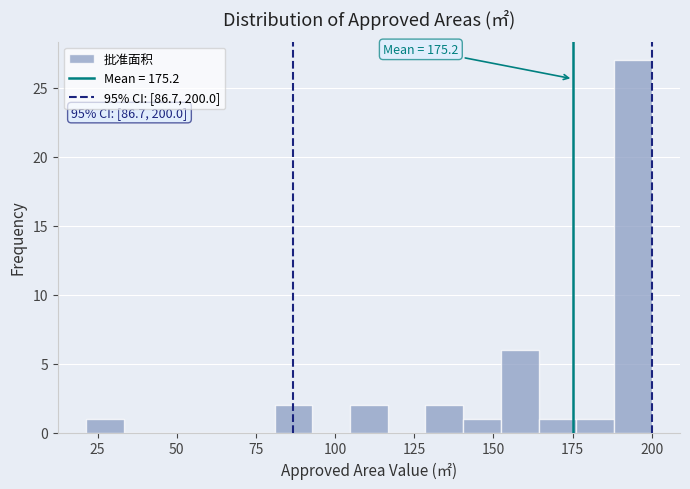

Around what value on the x-axis is the tallest bar? Give the approximate position of its centre, as read against the axis.

195